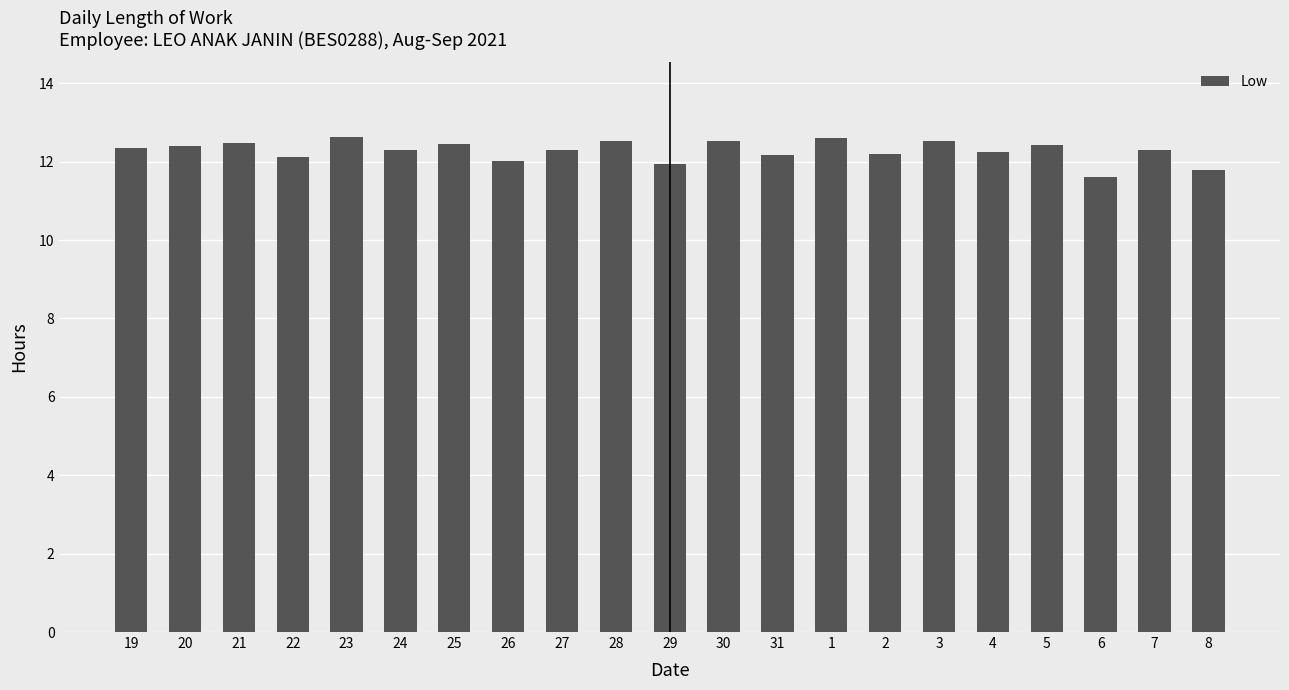

The value at 24 is 12.3. True or false?

True